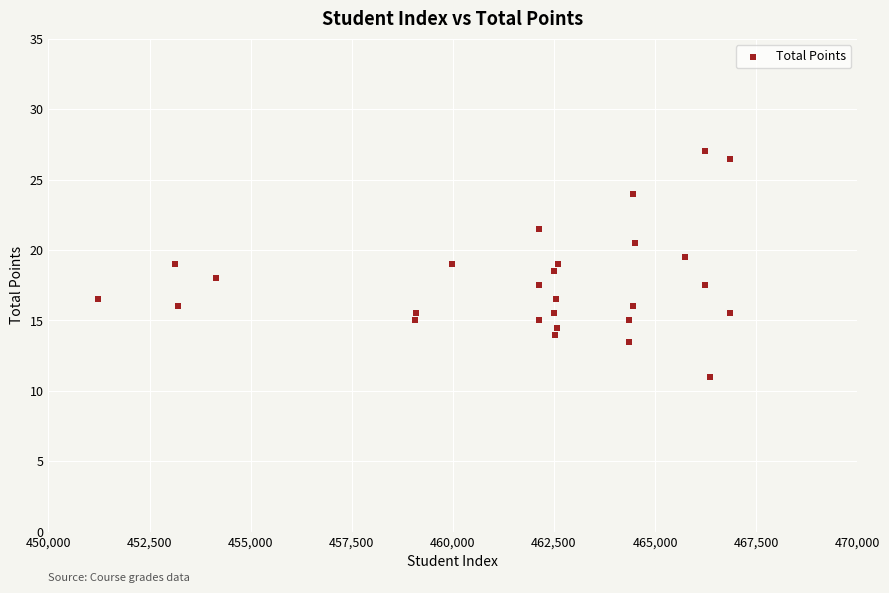

What is the range of X values (max minus min)?

15628.0